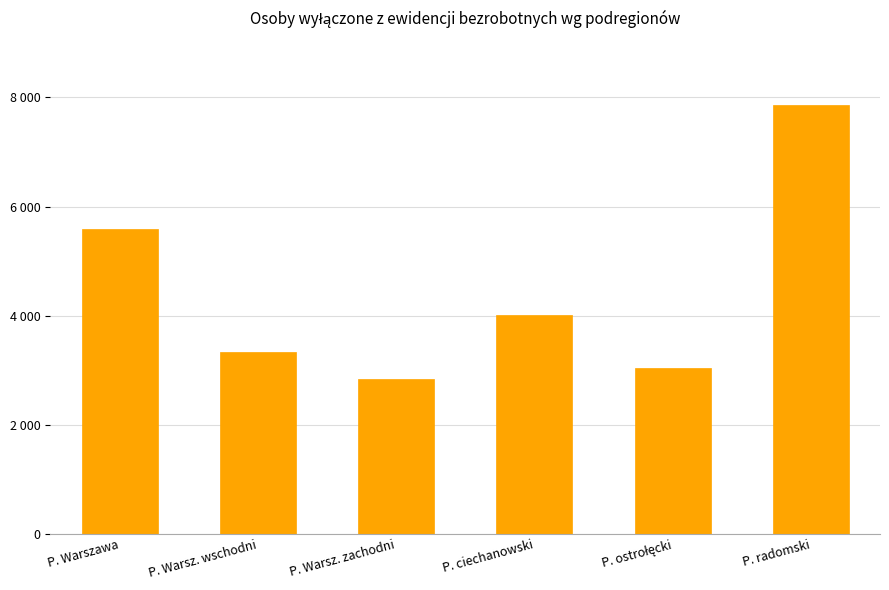

Are the bars horizontal?

No